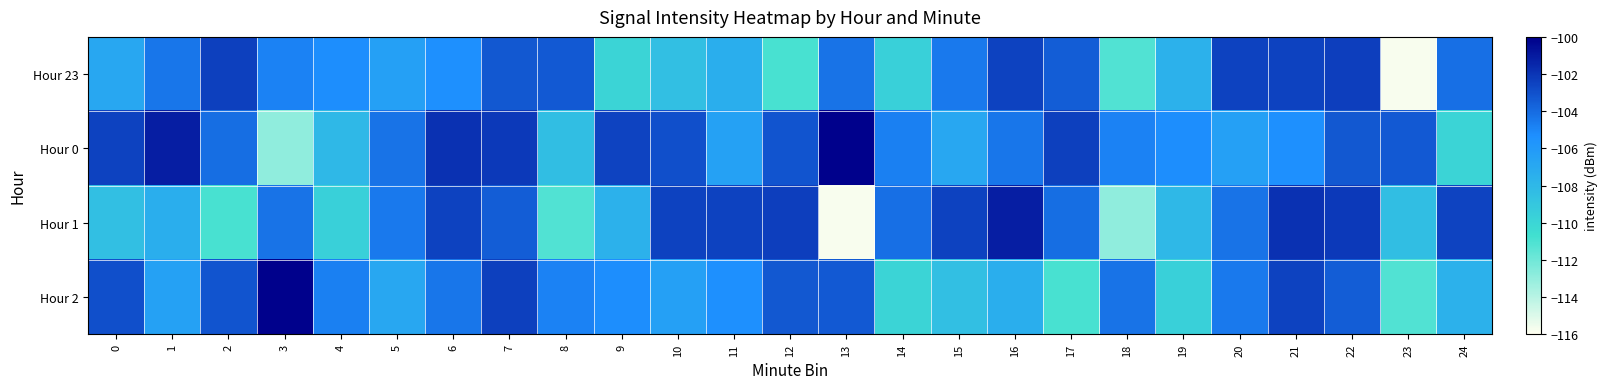

Reading left to right, transcribe all the data shown in this chart.

Hour 23: 0=-106.9	1=-104.4	2=-102.4	3=-104.8	4=-105.3	5=-106.5	6=-105.4	7=-103.3	8=-103.4	9=-109.9	10=-108.5	11=-107.4	12=-110.9	13=-104.3	14=-109.6	15=-104.6	16=-102.5	17=-103.5	18=-111.2	19=-107.6	20=-102.5	21=-102.5	22=-102.4	23=-115.8	24=-104.2
Hour 0: 0=-102.5	1=-101.2	2=-104.1	3=-112.9	4=-108.0	5=-104.3	6=-101.9	7=-102.2	8=-108.4	9=-102.5	10=-103.0	11=-106.5	12=-103.1	13=-100.1	14=-104.8	15=-106.9	16=-104.4	17=-102.4	18=-104.8	19=-105.3	20=-106.5	21=-105.4	22=-103.3	23=-103.4	24=-109.9
Hour 1: 0=-108.5	1=-107.4	2=-110.9	3=-104.3	4=-109.6	5=-104.6	6=-102.5	7=-103.5	8=-111.2	9=-107.6	10=-102.5	11=-102.5	12=-102.4	13=-115.8	14=-104.2	15=-102.5	16=-101.2	17=-104.1	18=-112.9	19=-108.0	20=-104.3	21=-101.9	22=-102.2	23=-108.4	24=-102.5
Hour 2: 0=-103.0	1=-106.5	2=-103.1	3=-100.1	4=-104.8	5=-106.9	6=-104.4	7=-102.4	8=-104.8	9=-105.3	10=-106.5	11=-105.4	12=-103.3	13=-103.4	14=-109.9	15=-108.5	16=-107.4	17=-110.9	18=-104.3	19=-109.6	20=-104.6	21=-102.5	22=-103.5	23=-111.2	24=-107.6